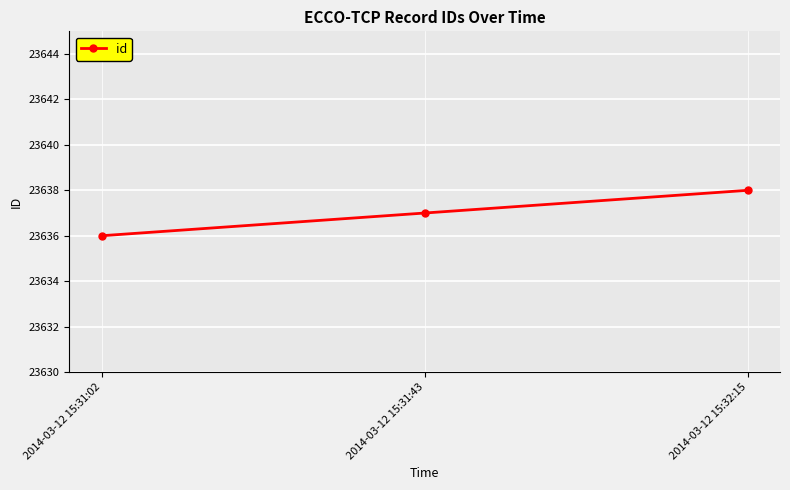

What is the change in value from 2014-03-12 15:31:02 to 2014-03-12 15:31:43?

+1